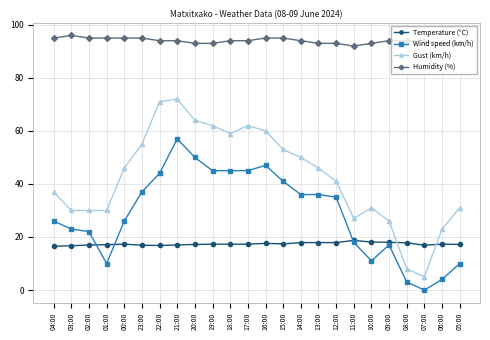

The Wind speed (km/h) series shows 8.9 at 09:00. True or false?

False